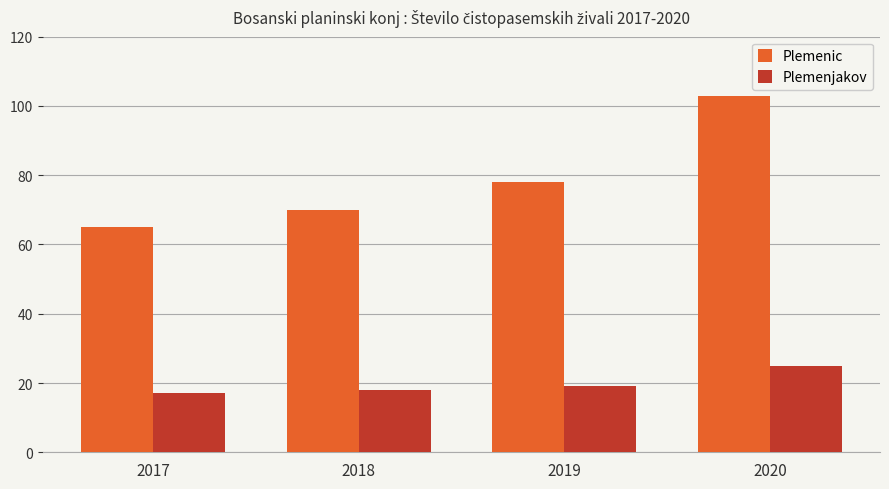

The Plemenic series shows 65 at 2017. True or false?

True